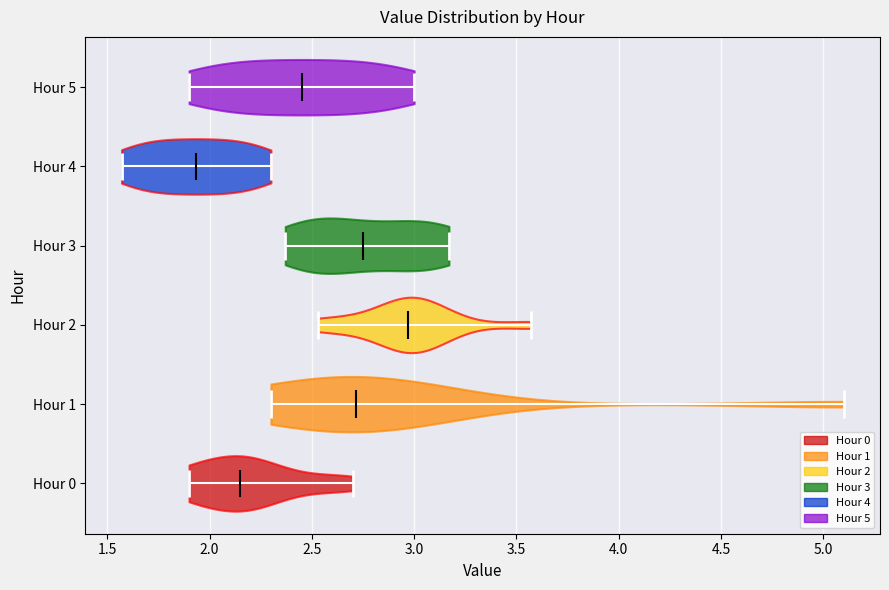

Which violin has the furthest to the right median line?

Hour 2